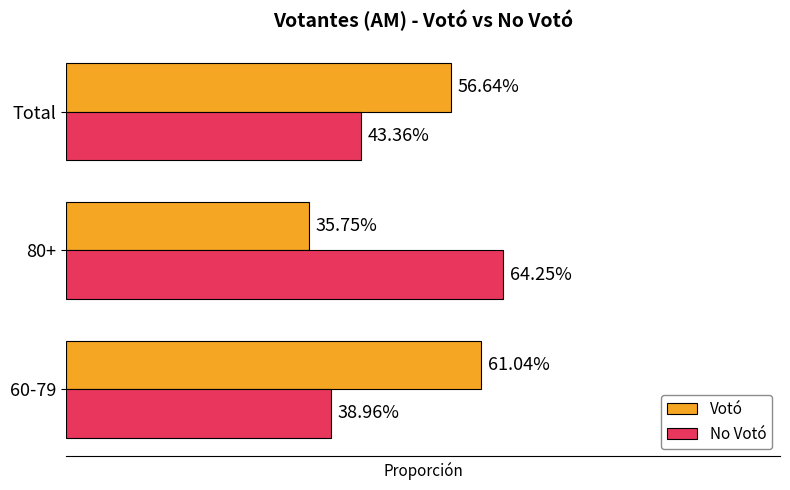

What are all the series names shown in the legend?

Votó, No Votó